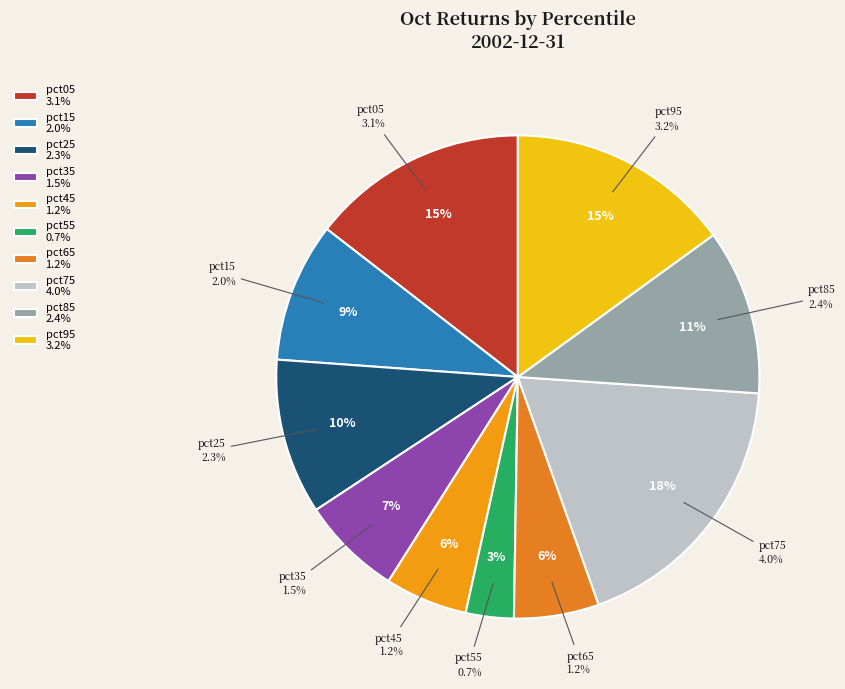

How many segments does this pie chart have?

10